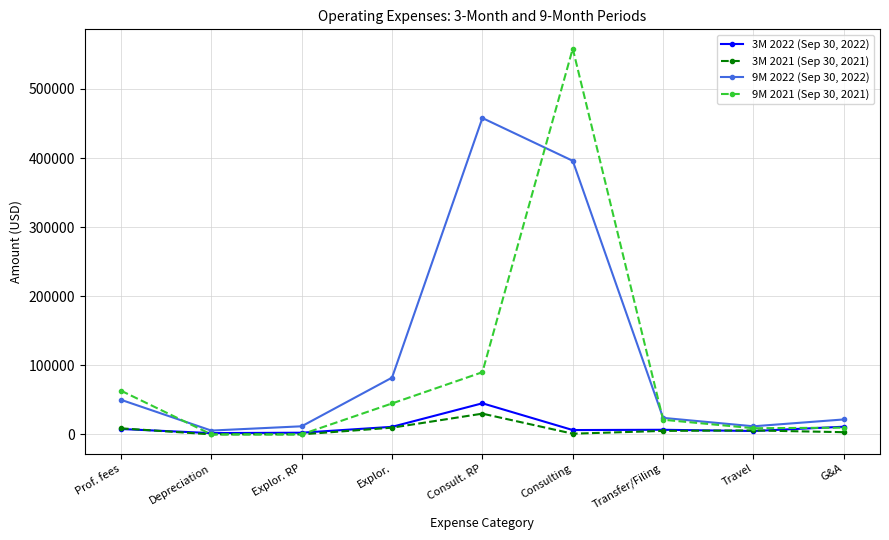

How many series are shown in this chart?

4